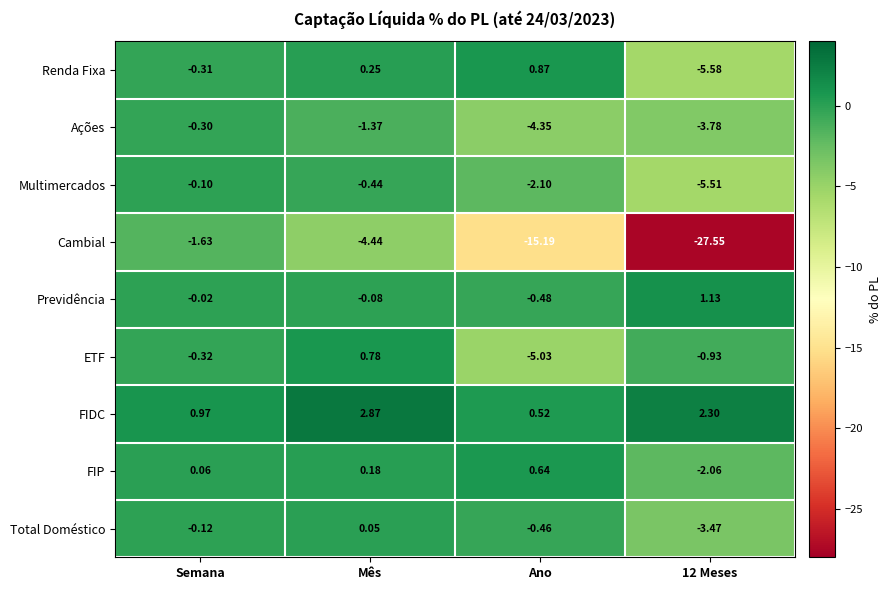

Which category has the highest value across all series?

Mês